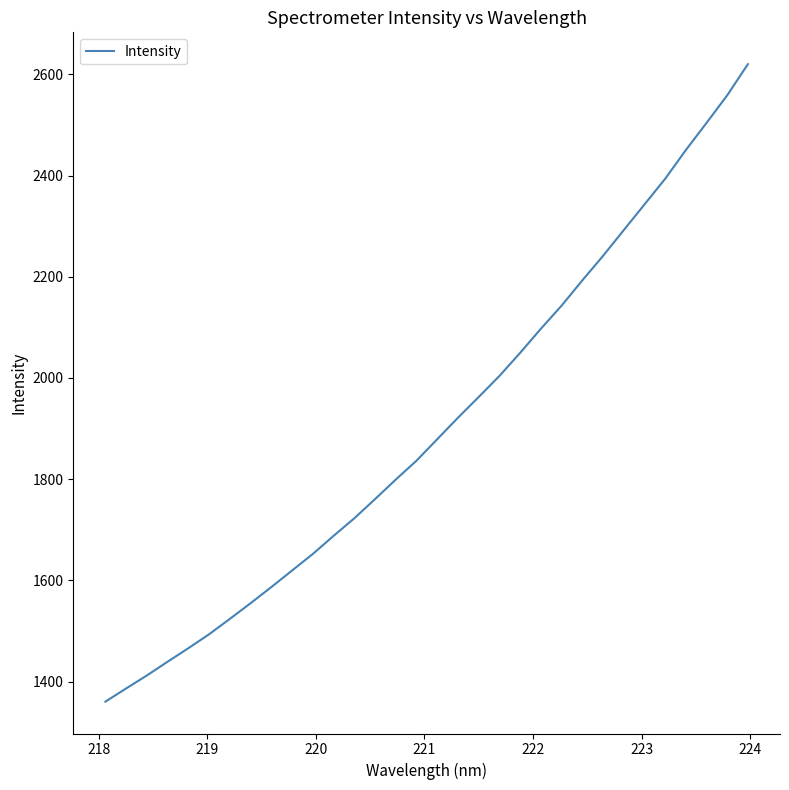

What is the difference between the maximum and minimum values?

1259.8